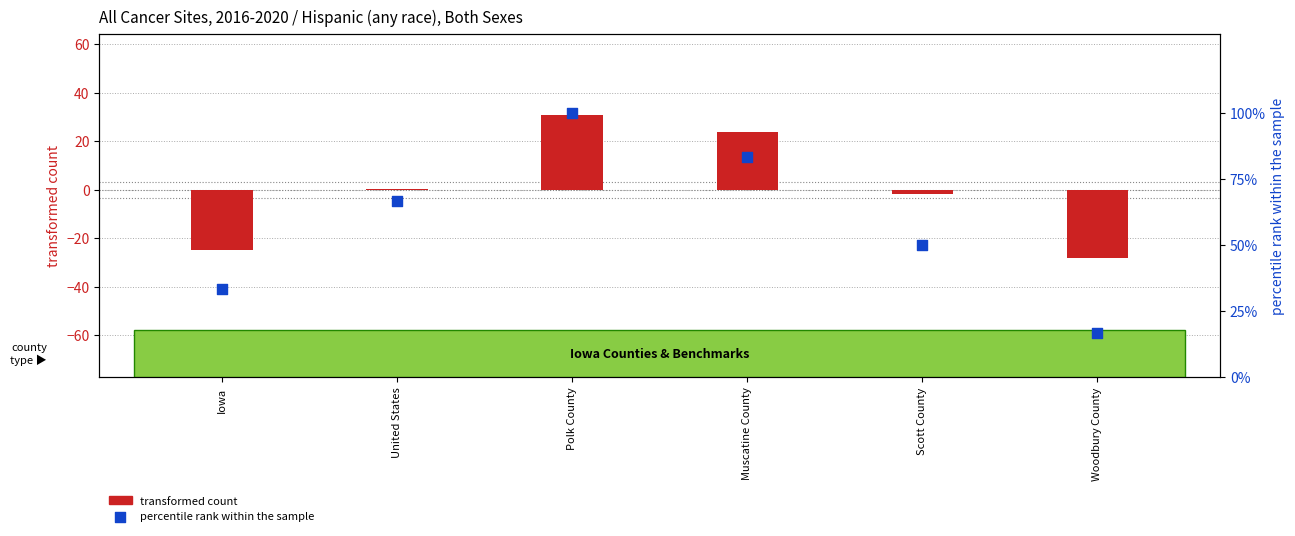

Which series has the widest spread of Y values?

percentile rank within the sample